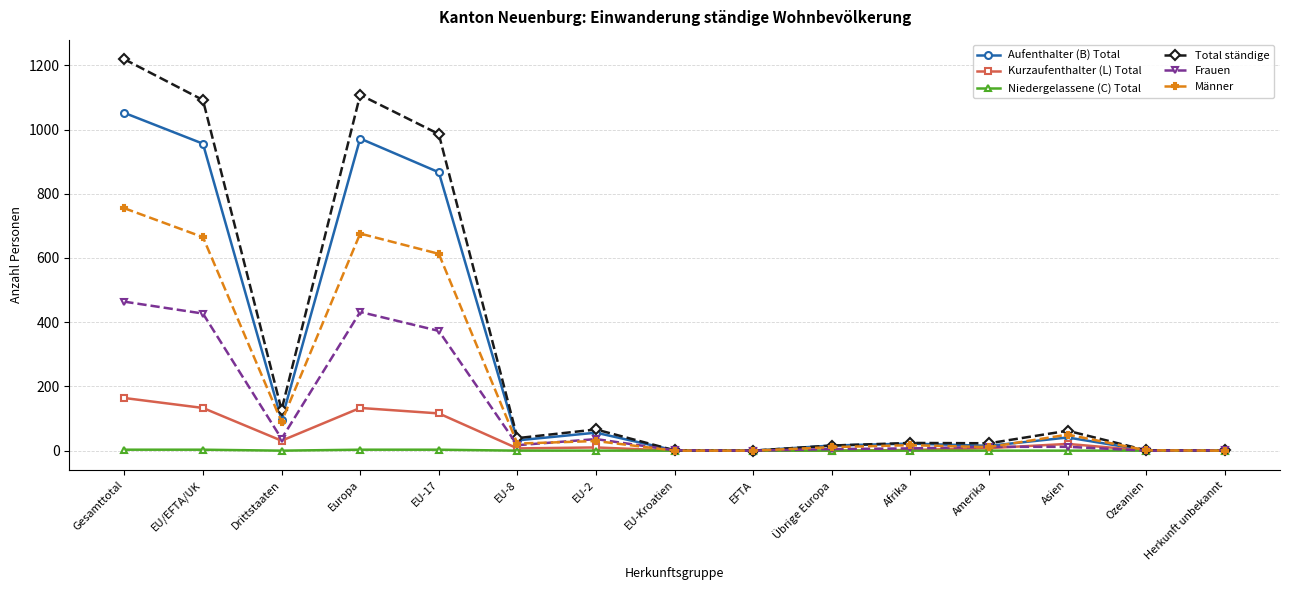

What is the label of the 8th point from the left?

EU-Kroatien